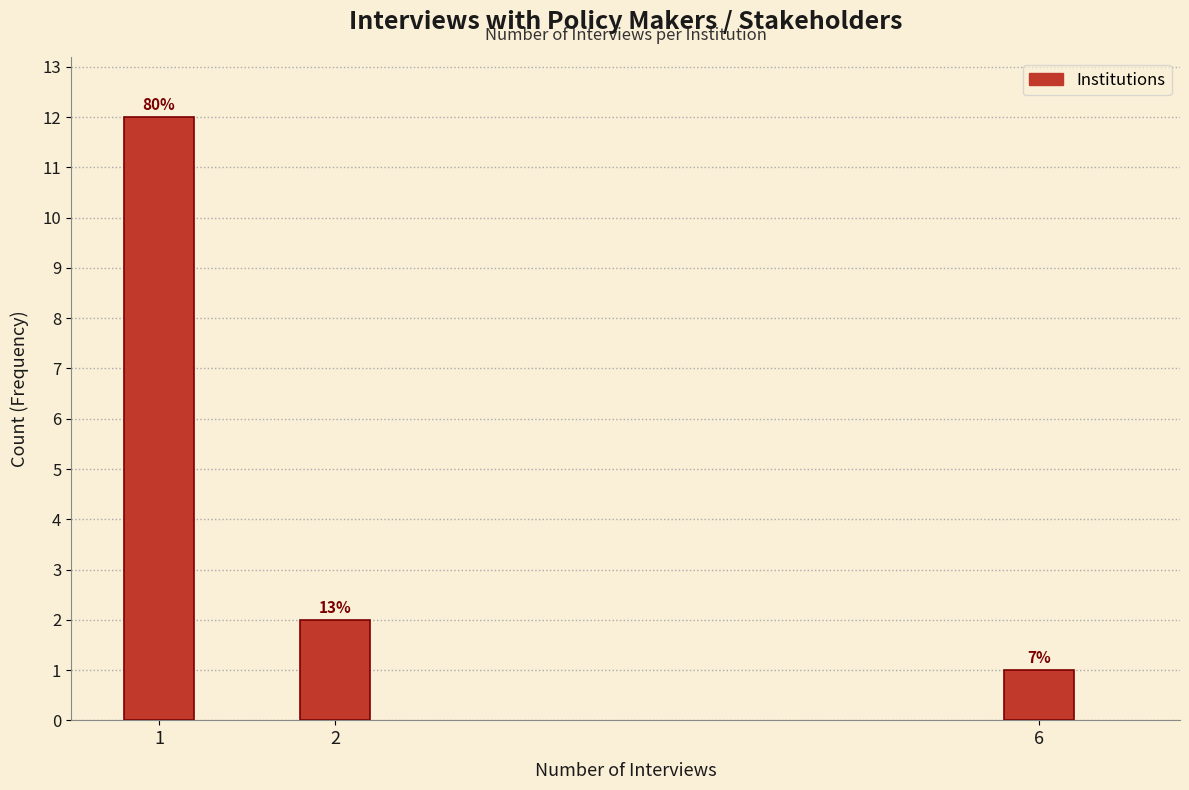

Are the bars horizontal?

No